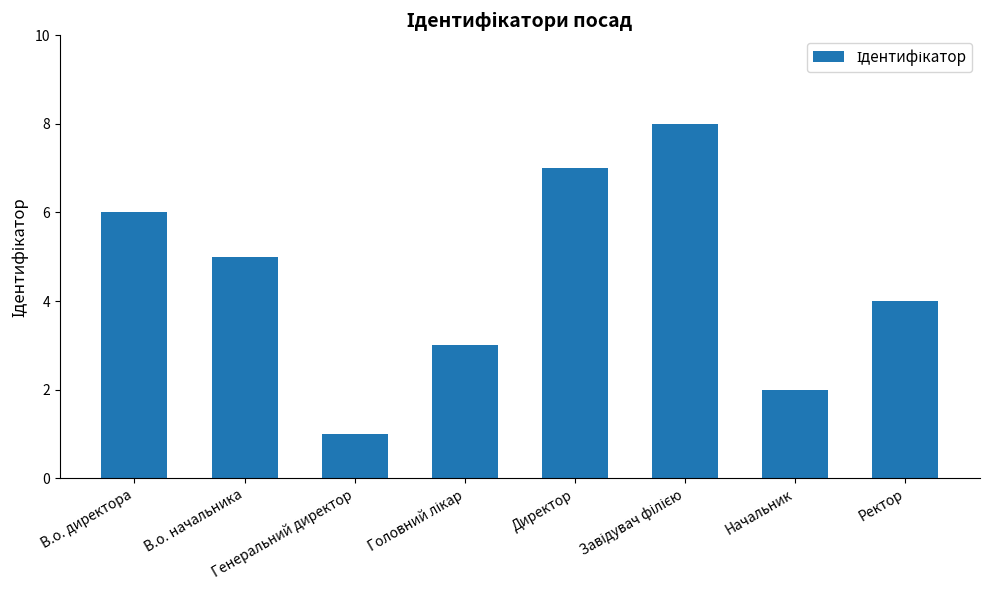

What is the maximum value shown in the chart?

8